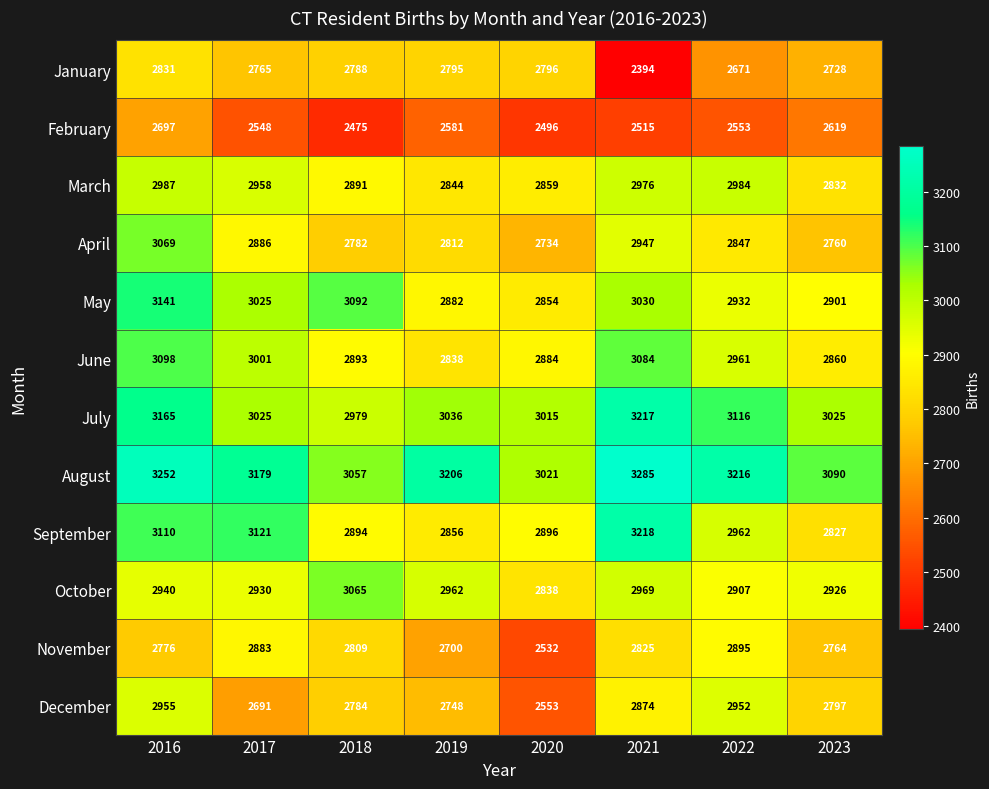

What is the maximum value shown in the chart?

3285